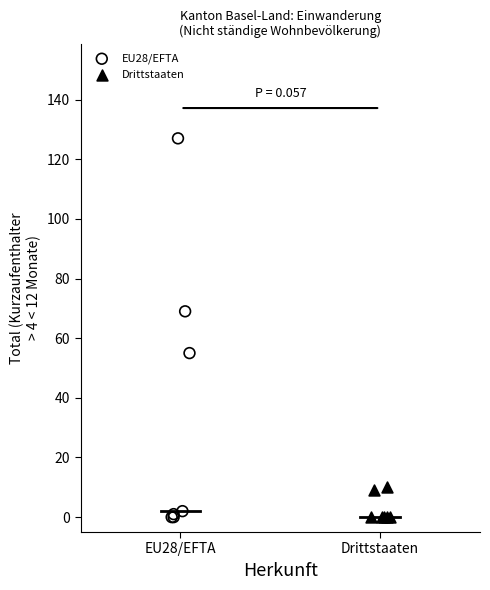

Which series has the widest spread of Y values?

EU28/EFTA